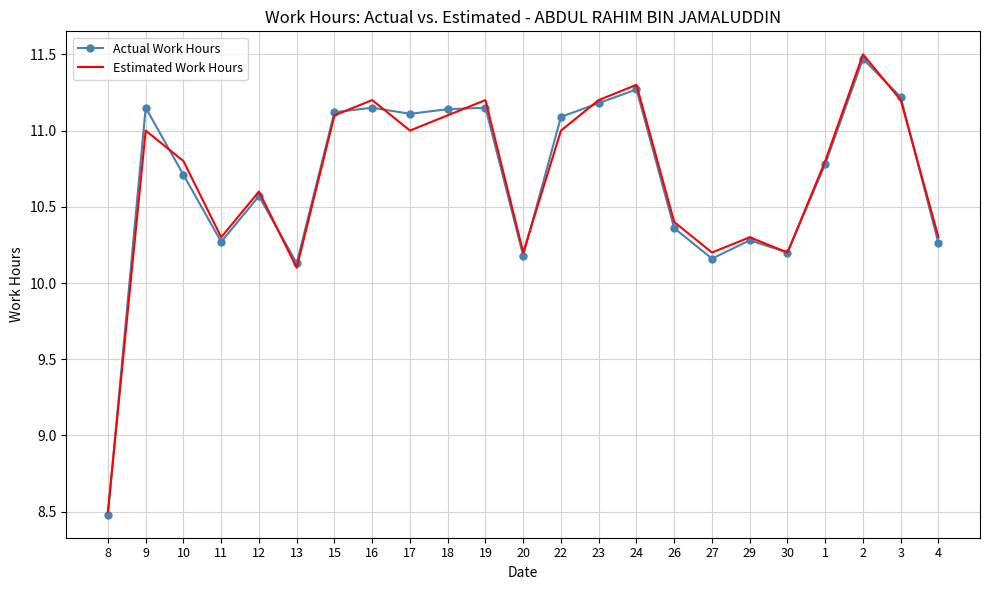

What is the average value of the Actual Work Hours series?

10.7